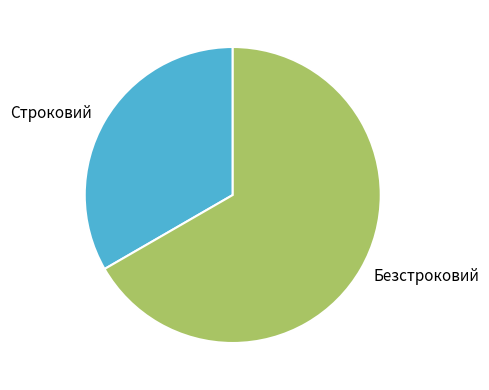

Does Безстроковий represent more than half of the total?

Yes